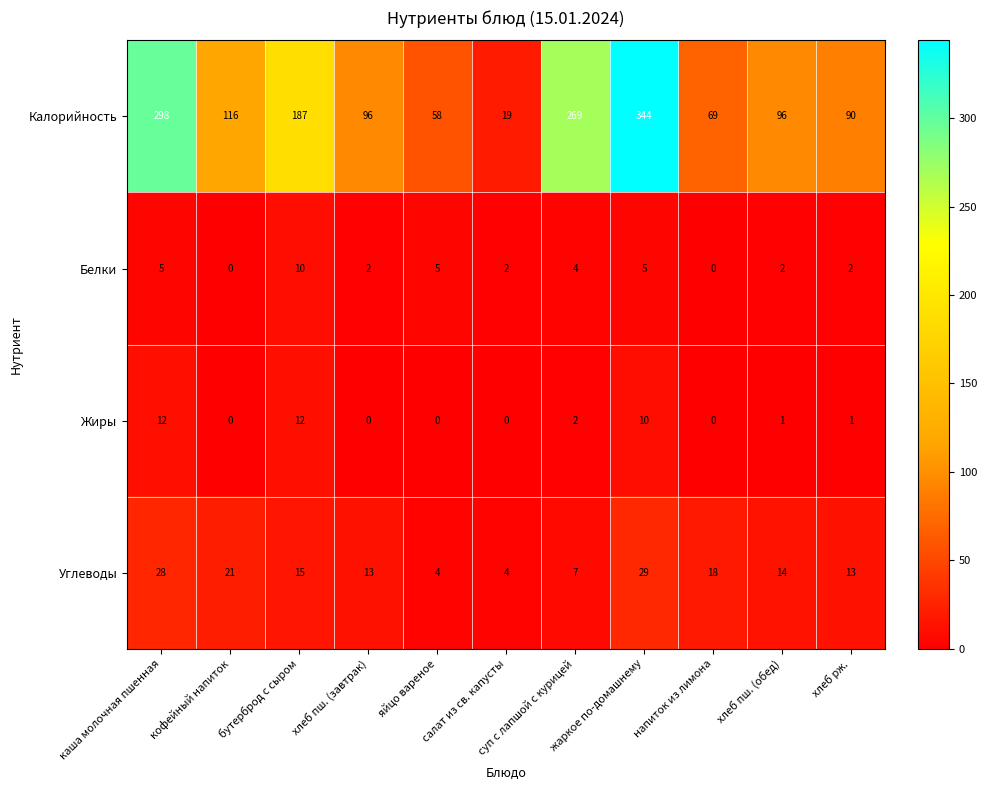

What is the difference between the highest and lowest values at яйцо вареное?

58